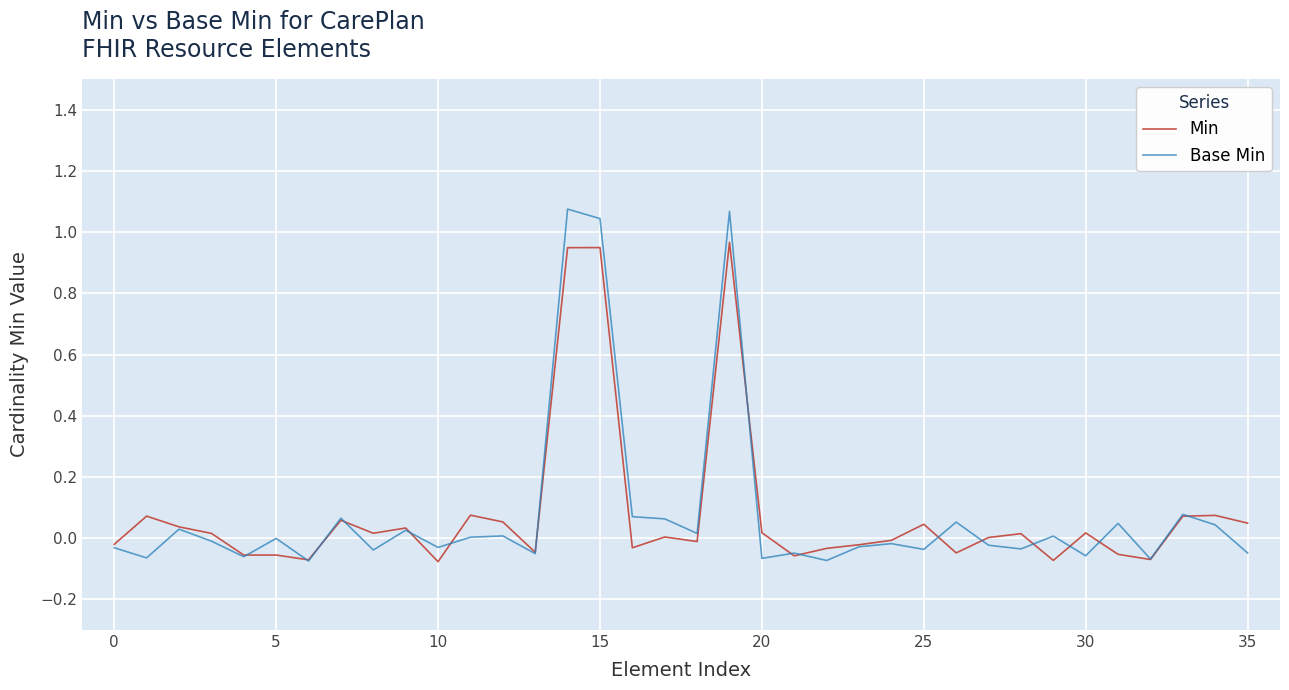

Rank the series by their maximum value, from lowest to highest.

Min, Base Min